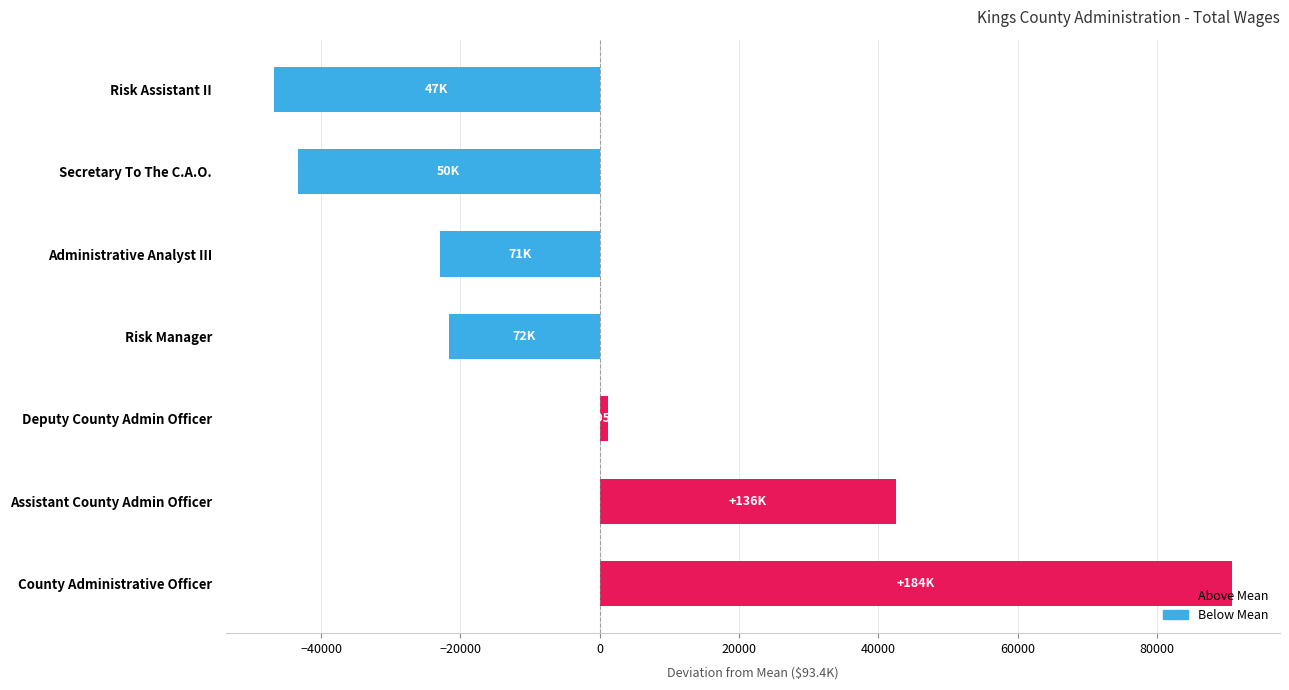

What is the difference between the maximum and minimum values?

137574